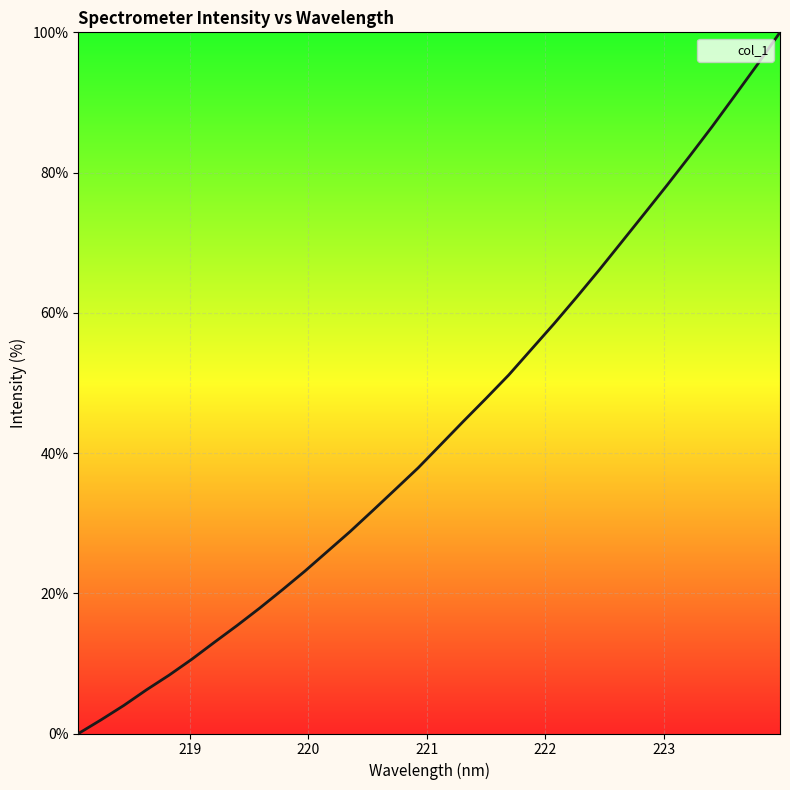

What is the difference between the maximum and minimum values?

100.0